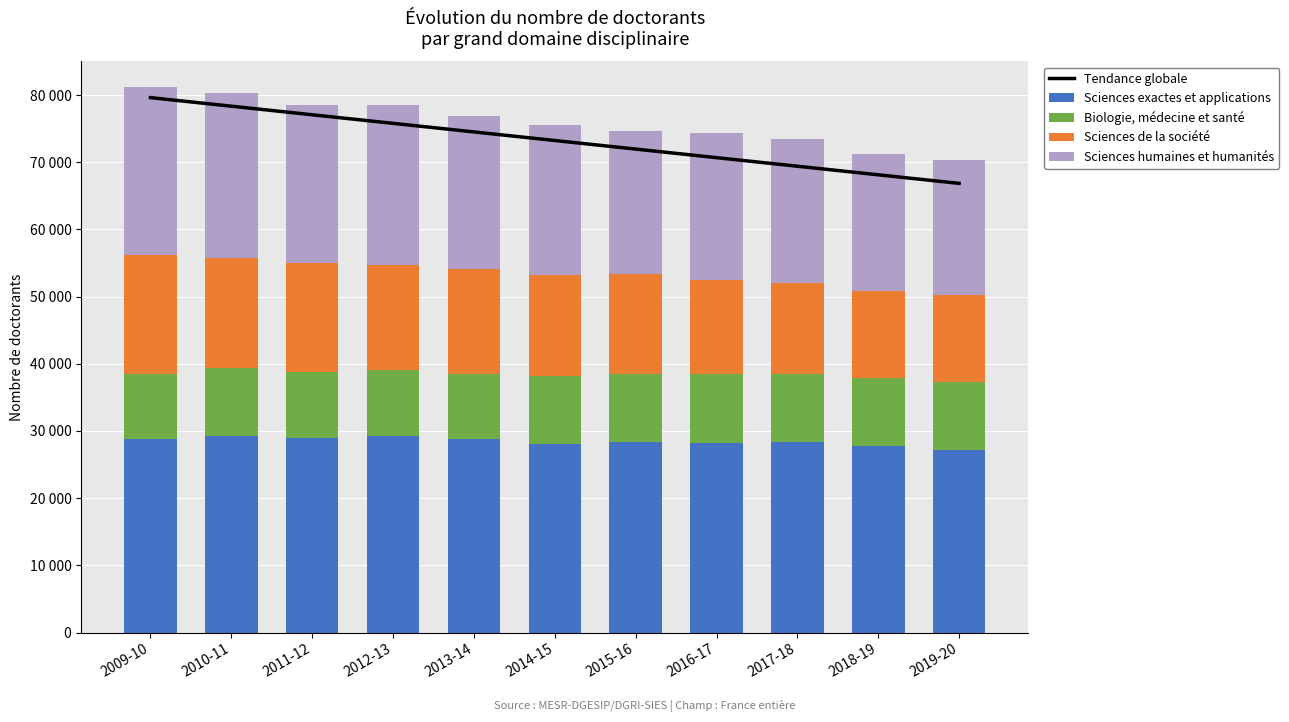

Which category has the lowest value in the Sciences de la société series?

2019-20